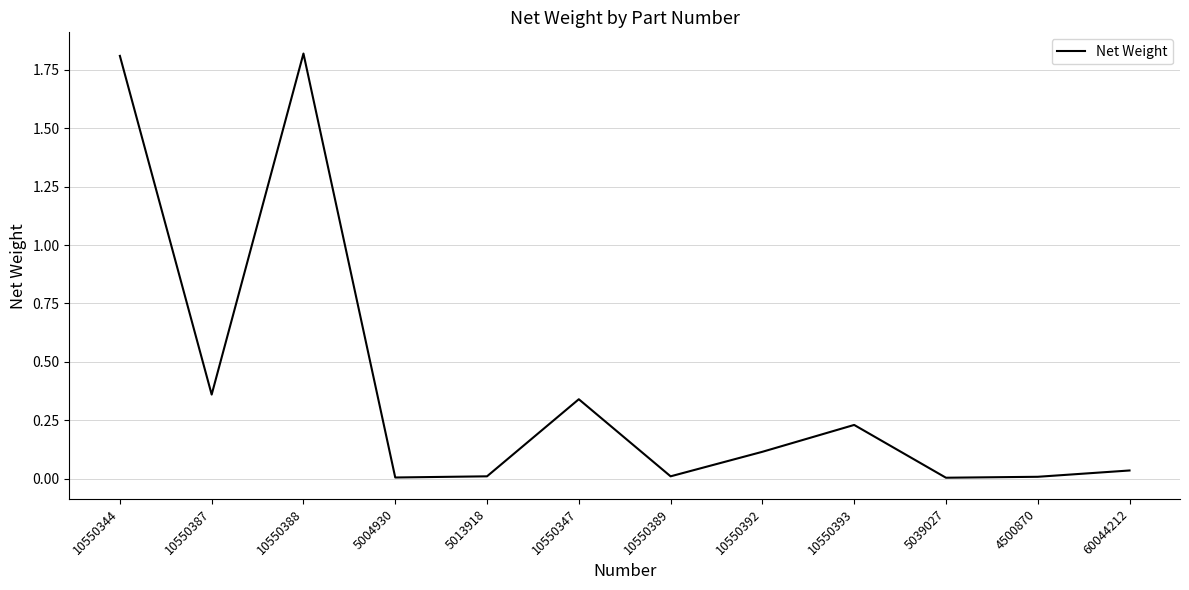

True or false: there are more than 2 points higher than both neighbors.

True